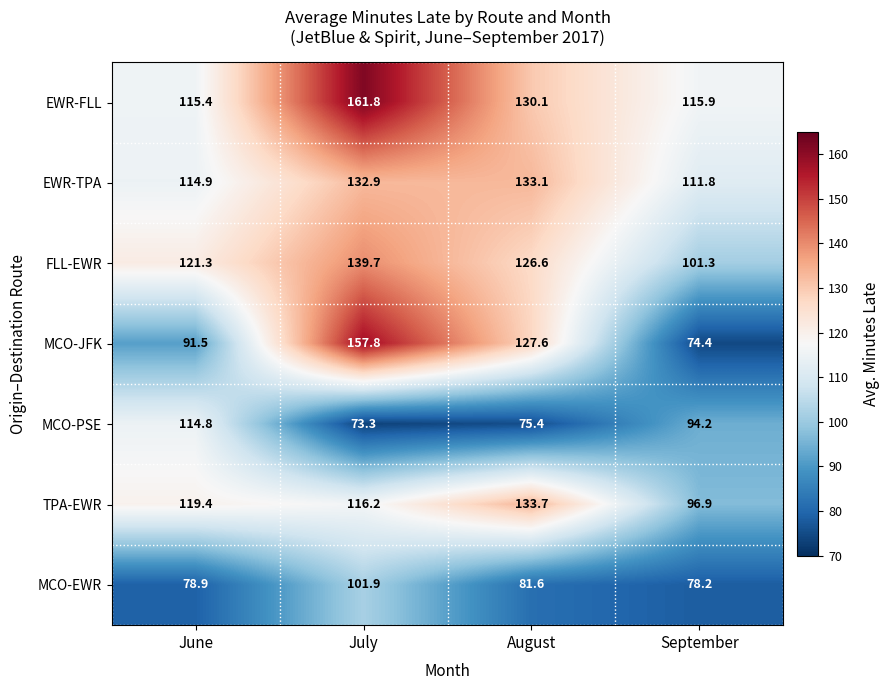

At how many categories does at least one series exceed 78?

4